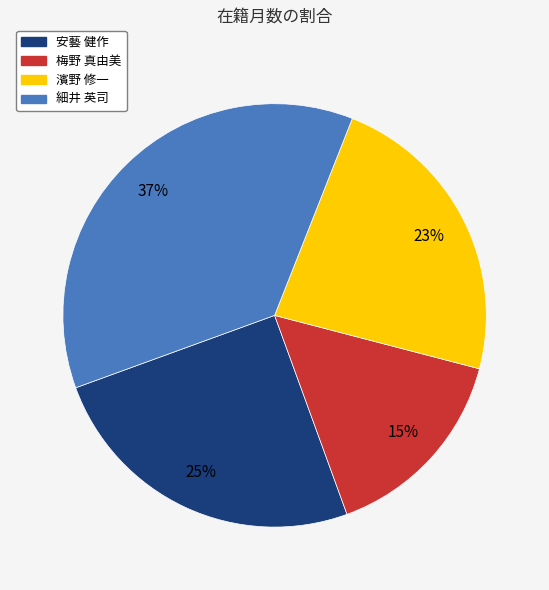

To the nearest percent, what is the average slice percentage?

25%